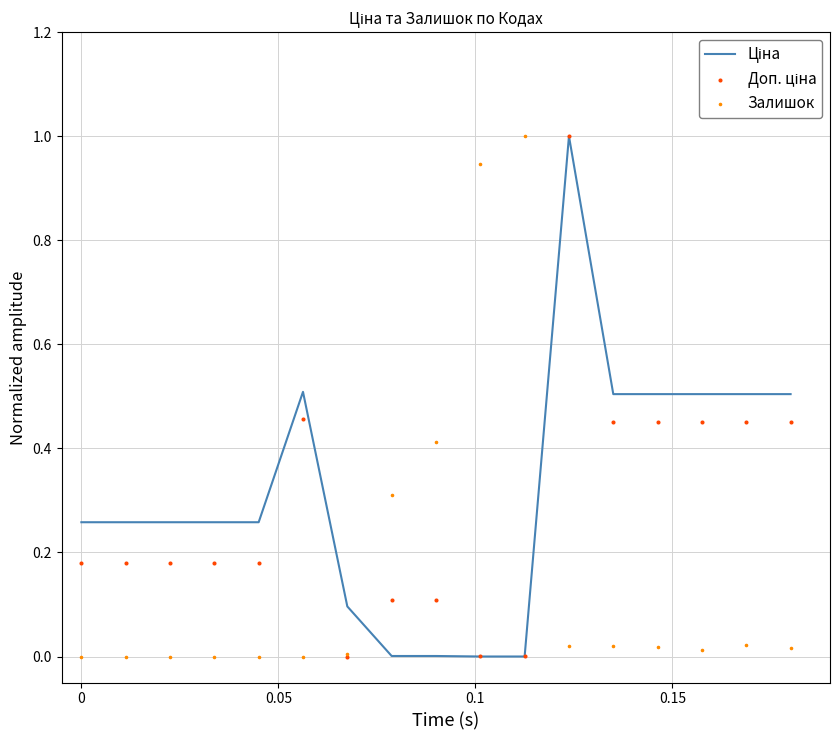

What are all the series names shown in the legend?

Ціна, Доп. ціна, Залишок